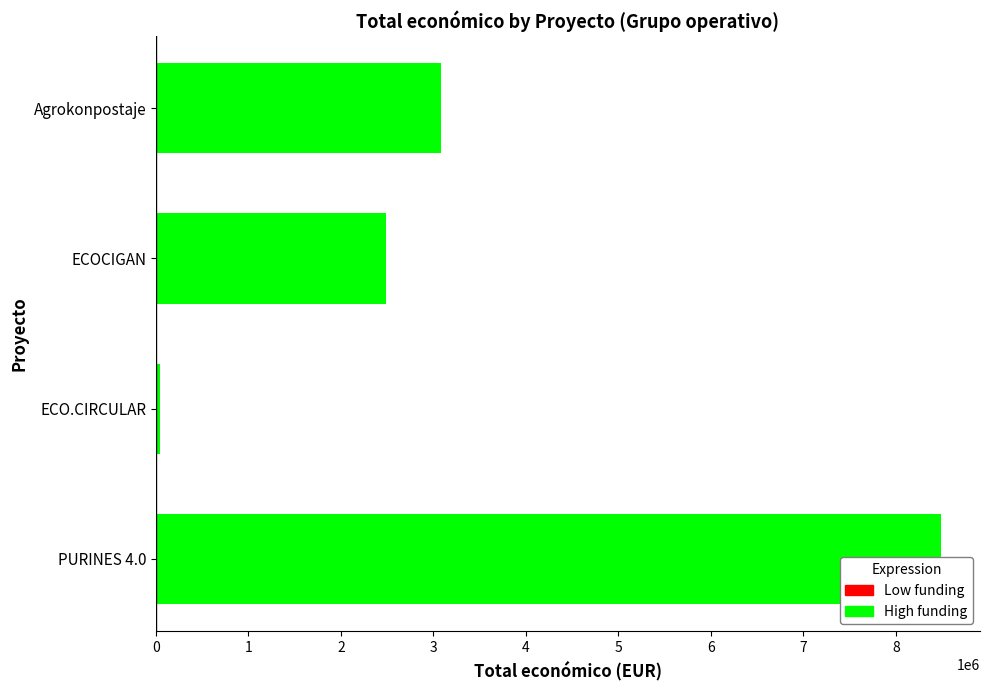

What is the sum of the values at ECO.CIRCULAR and ECOCIGAN?

2526559